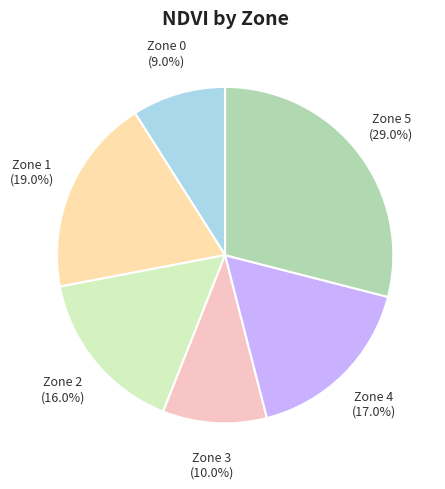

Which category has the smallest portion of the pie?

Zone 0